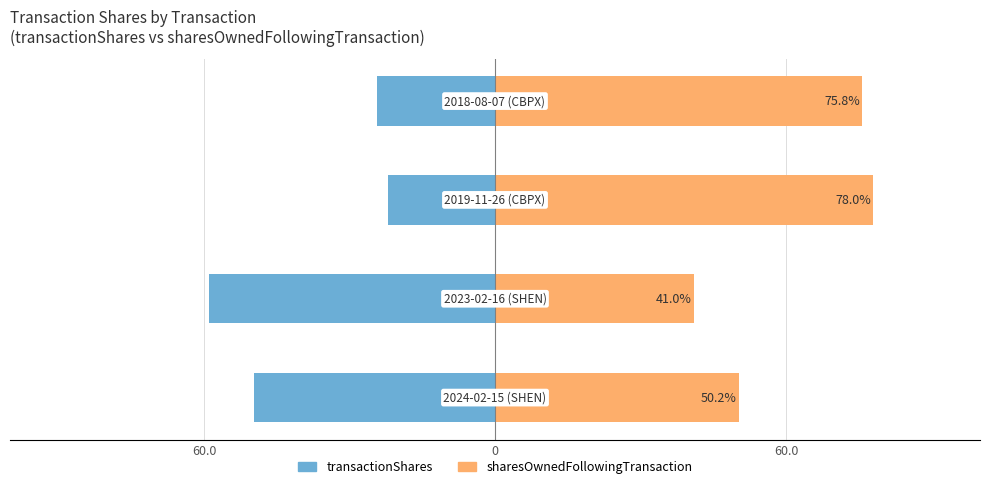

Is the value of sharesOwnedFollowingTransaction at 3 greater than the value of transactionShares at 0?

Yes